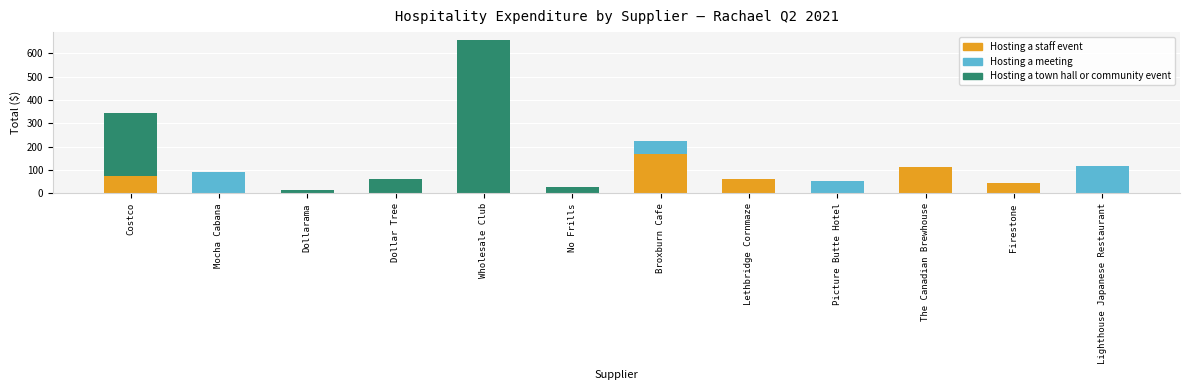

The value of Hosting a staff event at Firestone is 44.8. True or false?

True